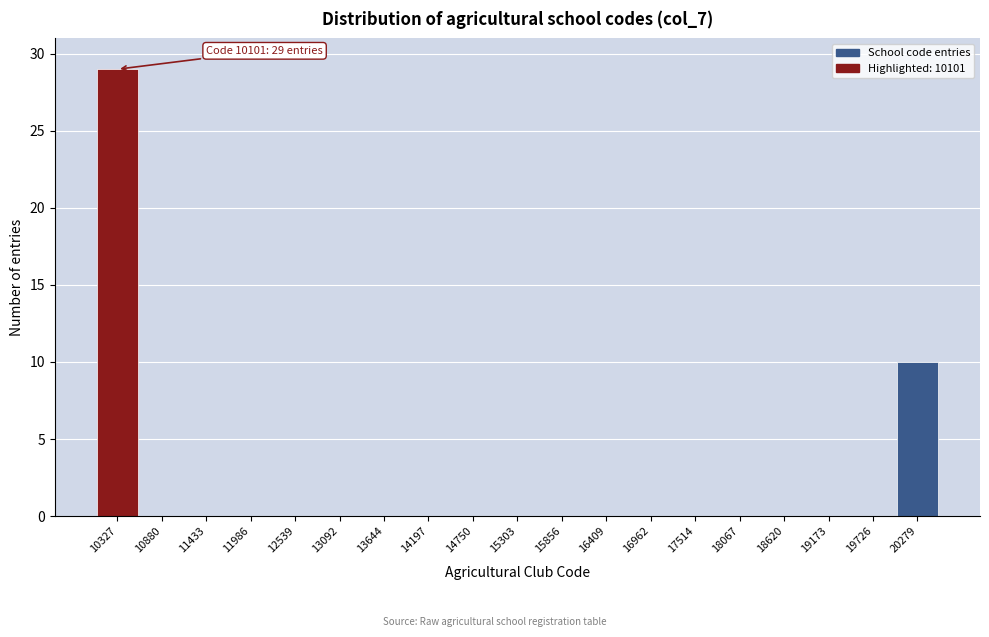

Which range on the x-axis has the tallest bar?

10100 to 10600